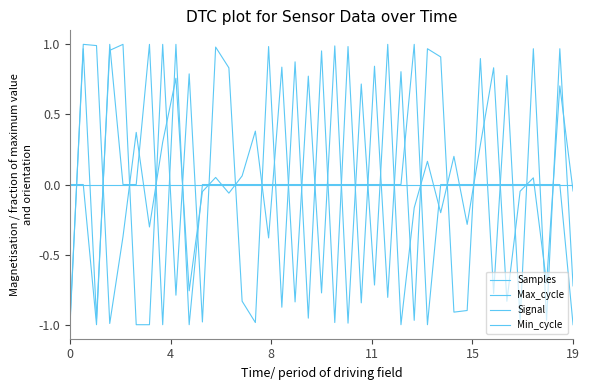

How many lines are shown in the chart?

4